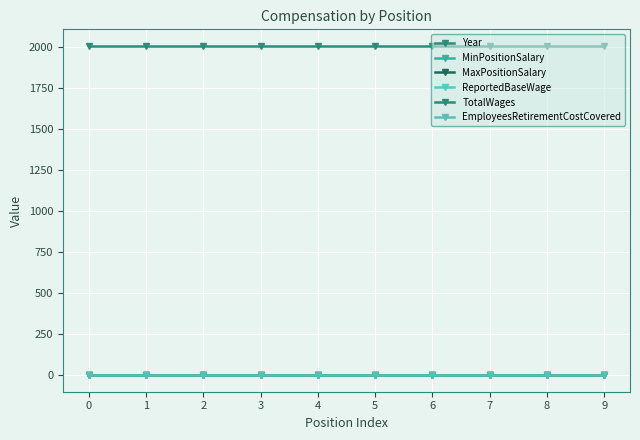

Reading left to right, what are all the values shown in this chart?

Year: 0=2009	1=2009	2=2009	3=2009	4=2009	5=2009	6=2009	7=2009	8=2009	9=2009
MinPositionSalary: 0=0	1=0	2=0	3=0	4=0	5=0	6=0	7=0	8=0	9=0
MaxPositionSalary: 0=0	1=0	2=0	3=0	4=0	5=0	6=0	7=0	8=0	9=0
ReportedBaseWage: 0=0	1=0	2=0	3=0	4=0	5=0	6=0	7=0	8=0	9=0
TotalWages: 0=0	1=0	2=0	3=0	4=0	5=0	6=0	7=0	8=0	9=0
EmployeesRetirementCostCovered: 0=0	1=0	2=0	3=0	4=0	5=0	6=0	7=0	8=0	9=0